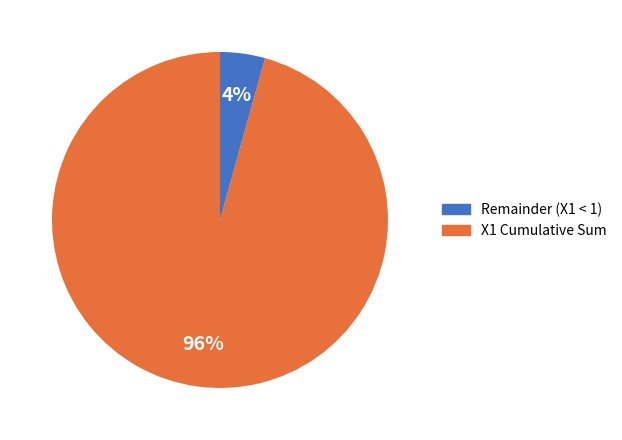

To the nearest percent, what is the average slice percentage?

50%